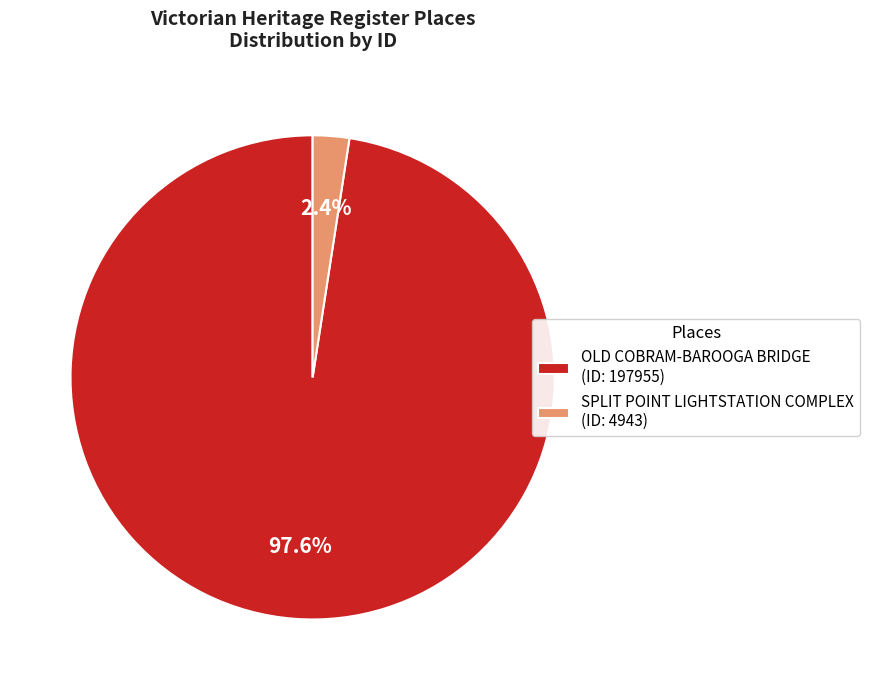

The SPLIT POINT LIGHTSTATION COMPLEX slice represents 16% of the pie. True or false?

False